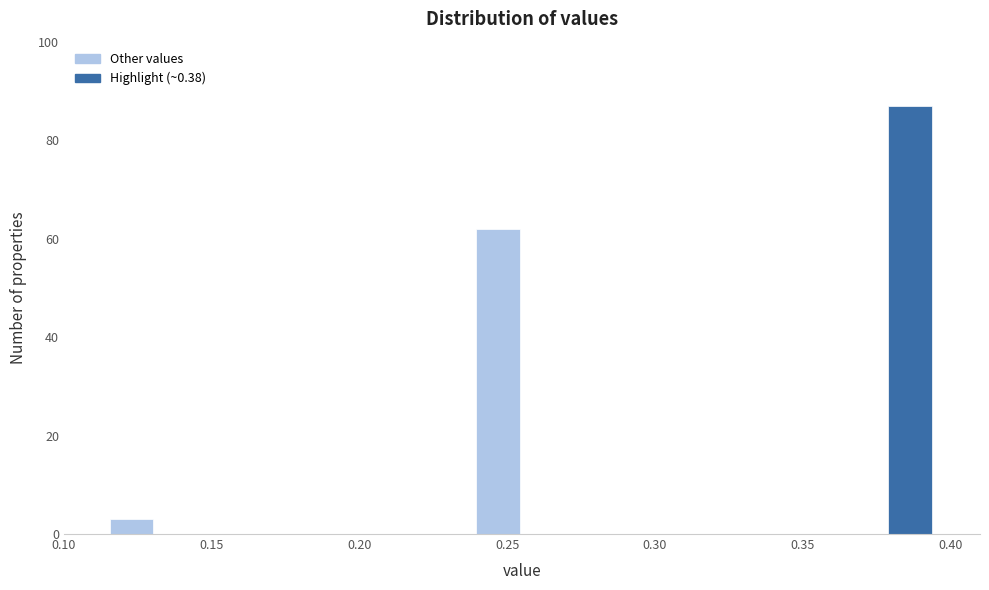

Read against the x-axis, roughly where is the centre of the tallest bar?

0.385